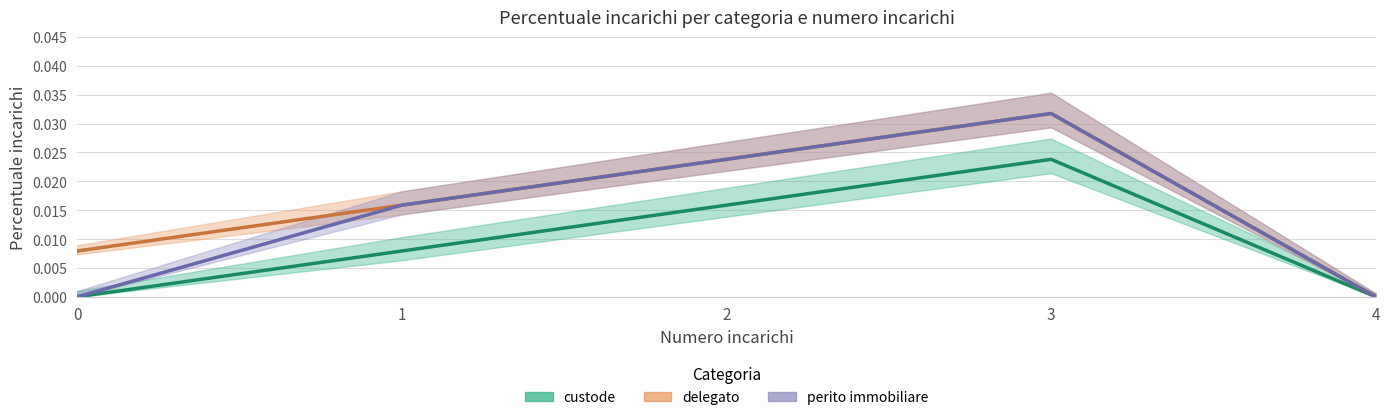

Does the chart display data point markers on the line(s)?

No